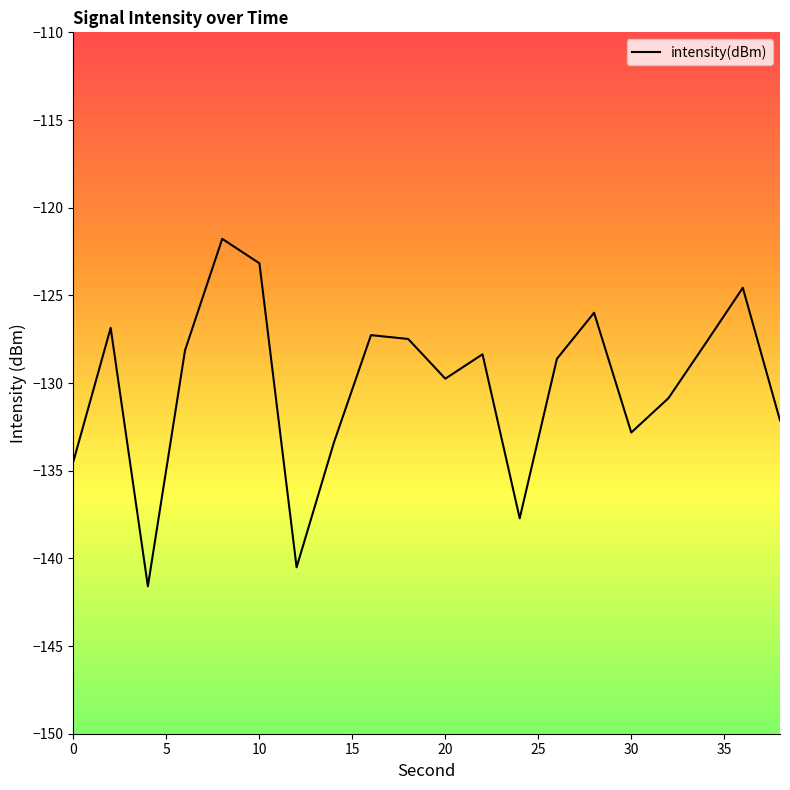

How many interior local peaks (higher than both neighbors) does the data have?

6